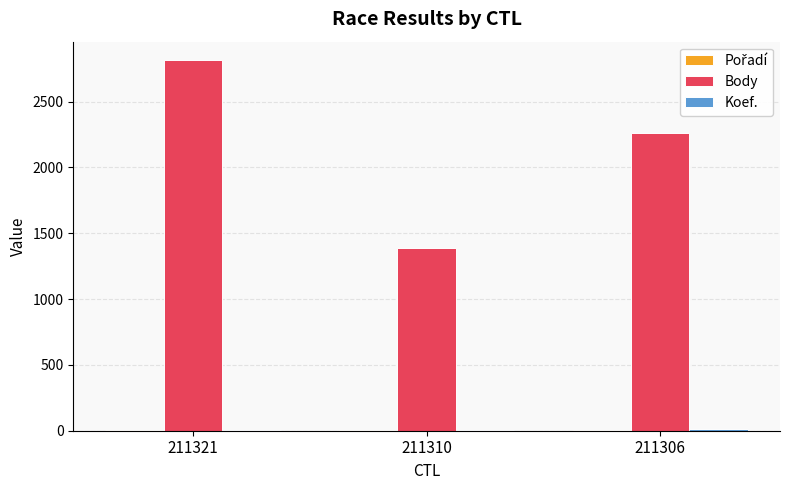

Which series changed the most between 211321 and 211310?

Body